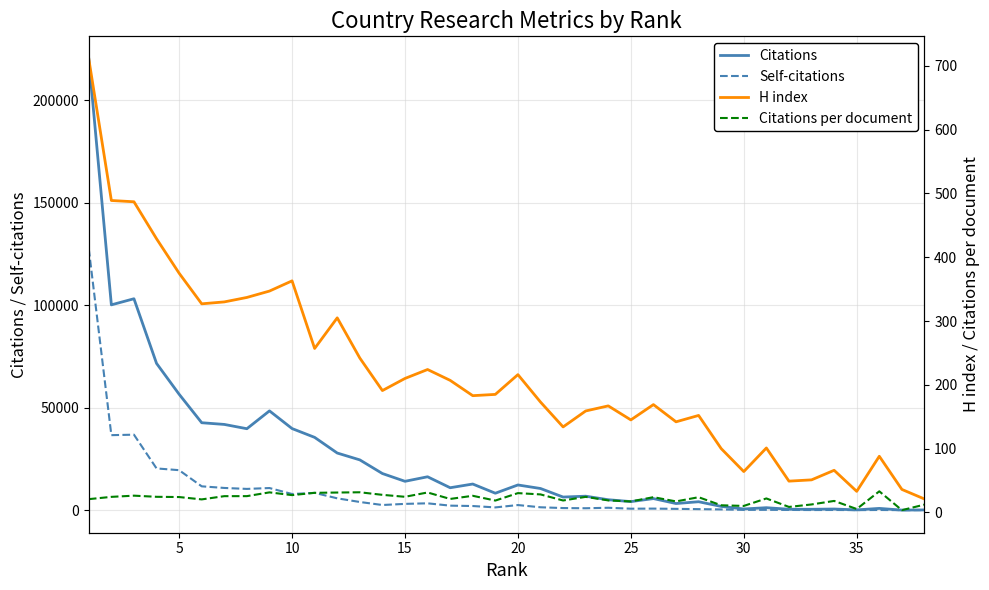

What are all the series names shown in the legend?

Citations, Self-citations, H index, Citations per document